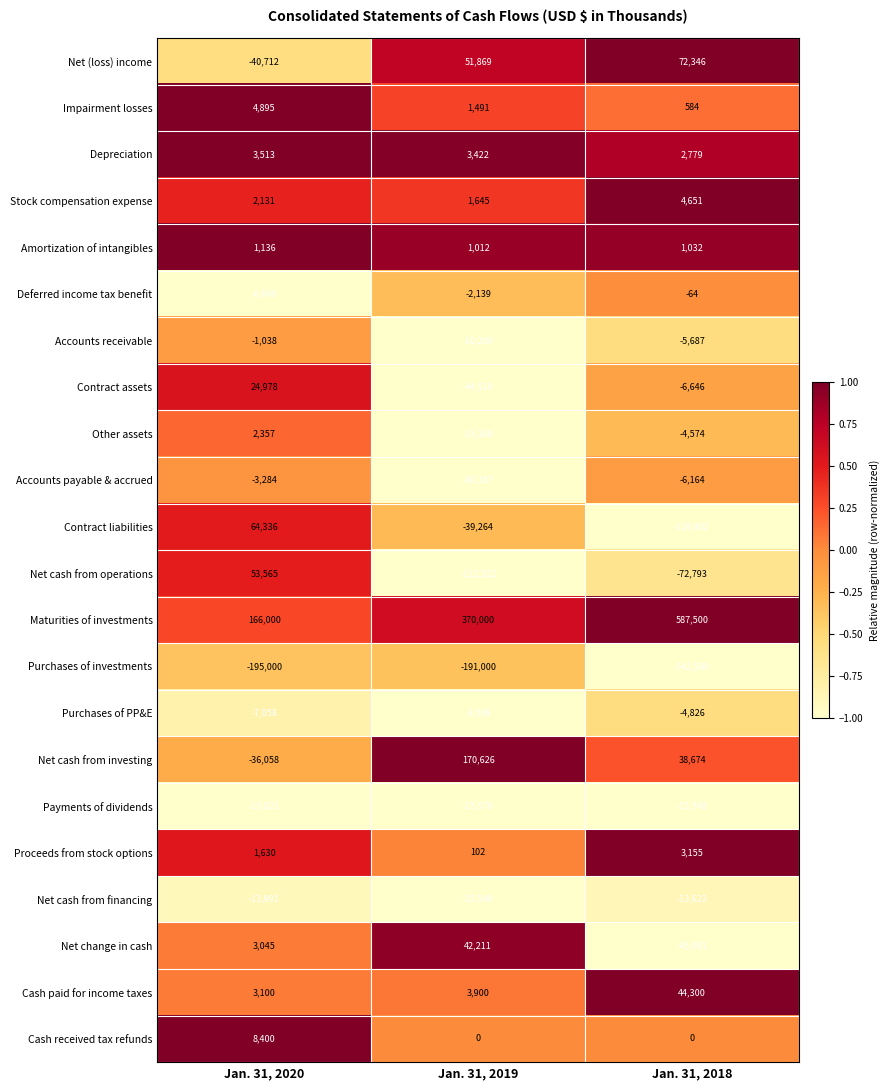

Which category has the highest value across all series?

Jan. 31, 2018